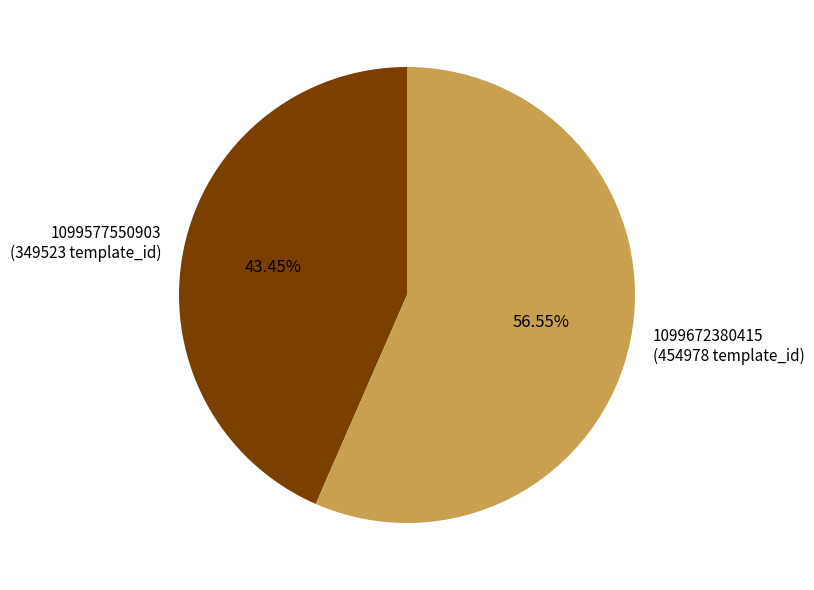

Combined, do 1099672380415 and 1099577550903 account for over 50%?

Yes